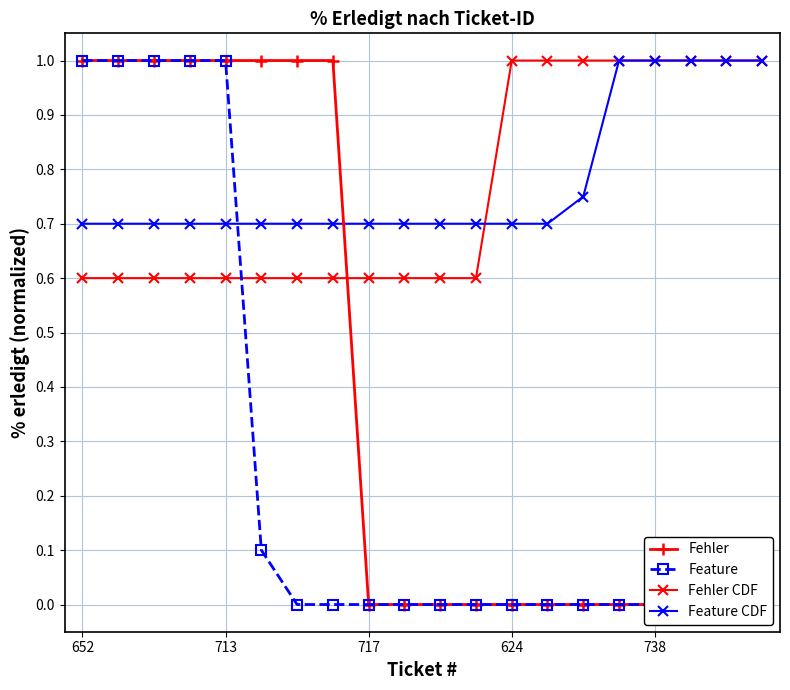

How many intersections are there between Feature and Feature CDF?

1